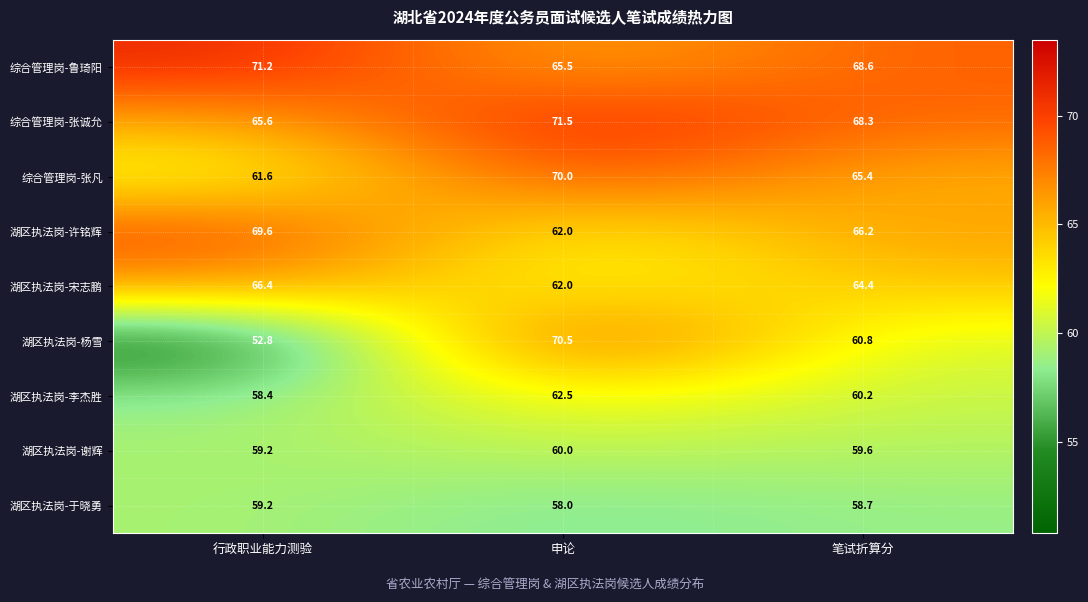

Reading right to left, extract all data points from this chart.

综合管理岗-鲁琦阳: 68.6	65.5	71.2
综合管理岗-张诚允: 68.3	71.5	65.6
综合管理岗-张凡: 65.4	70.0	61.6
湖区执法岗-许铭辉: 66.2	62.0	69.6
湖区执法岗-宋志鹏: 64.4	62.0	66.4
湖区执法岗-杨雪: 60.8	70.5	52.8
湖区执法岗-李杰胜: 60.2	62.5	58.4
湖区执法岗-谢辉: 59.6	60.0	59.2
湖区执法岗-于晓勇: 58.7	58.0	59.2